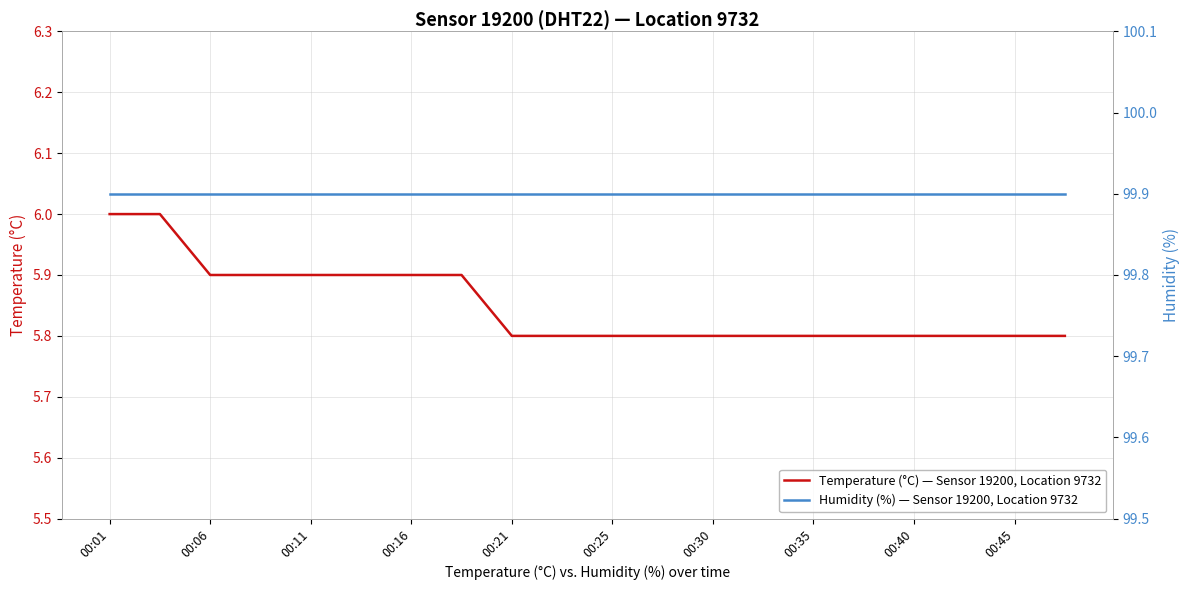

How many data points does each series have?

20